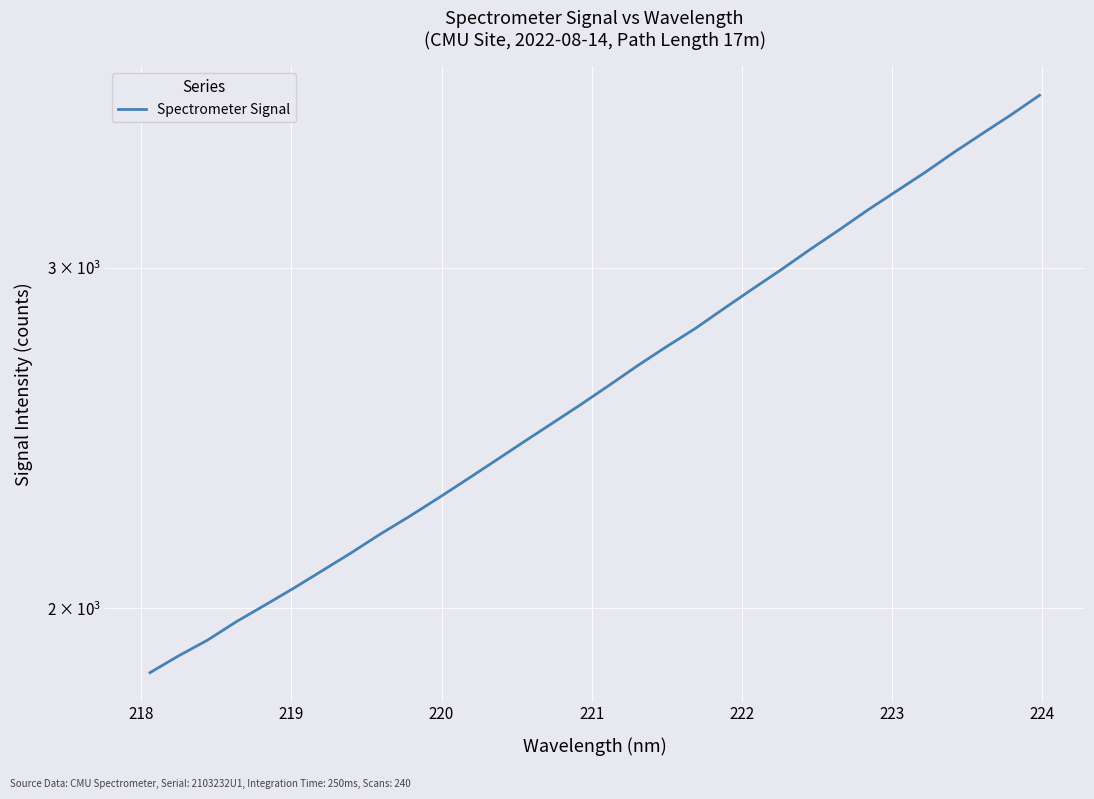

Is it true that the value at 20 is 1865.0?

False